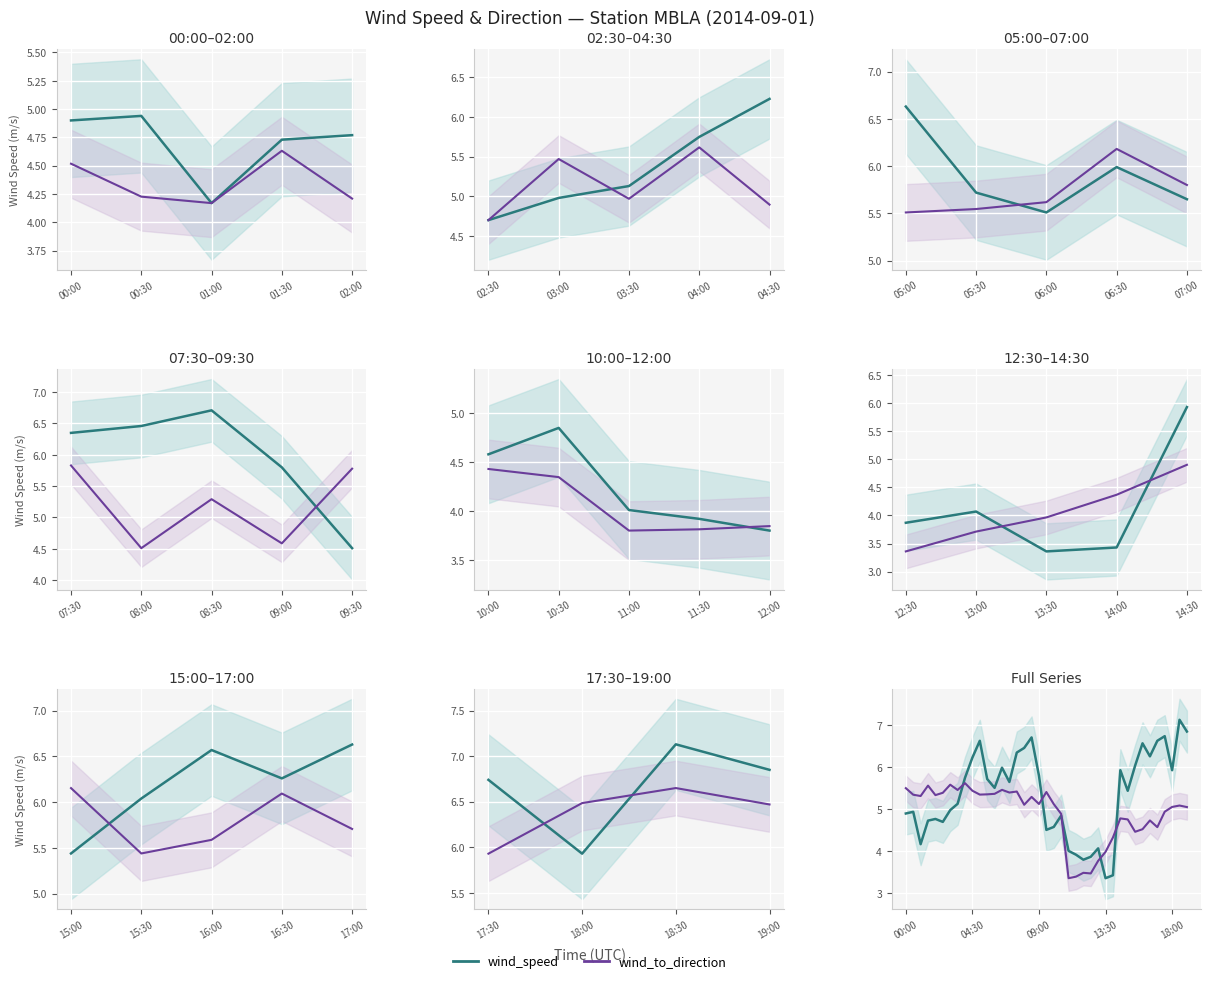

What are all the series names shown in the legend?

wind_speed, wind_to_direction